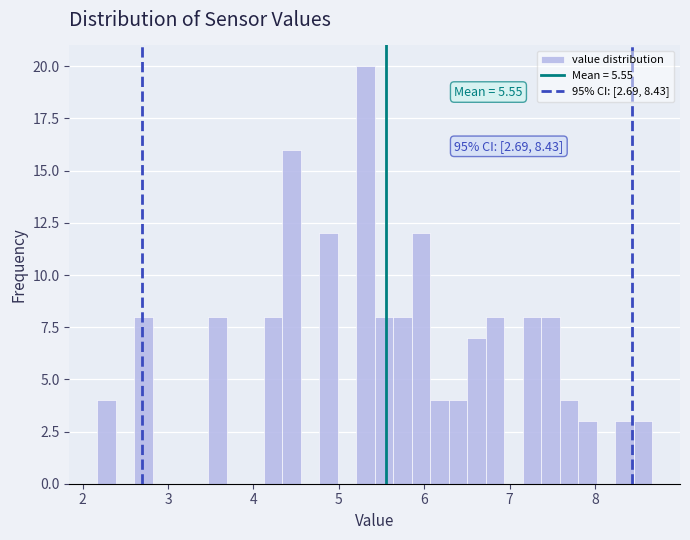

Around what value on the x-axis is the tallest bar? Give the approximate position of its centre, as read against the axis.

5.3